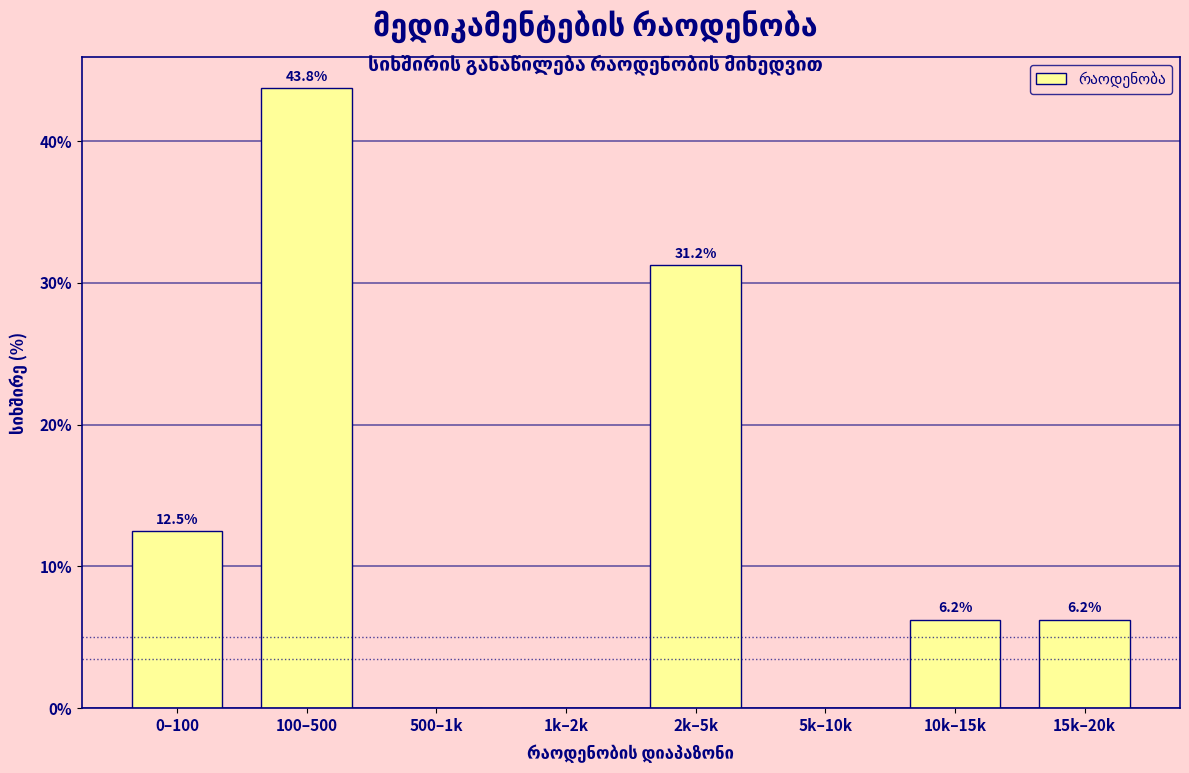

Is it true that the value at 0–100 is 12.5?

True